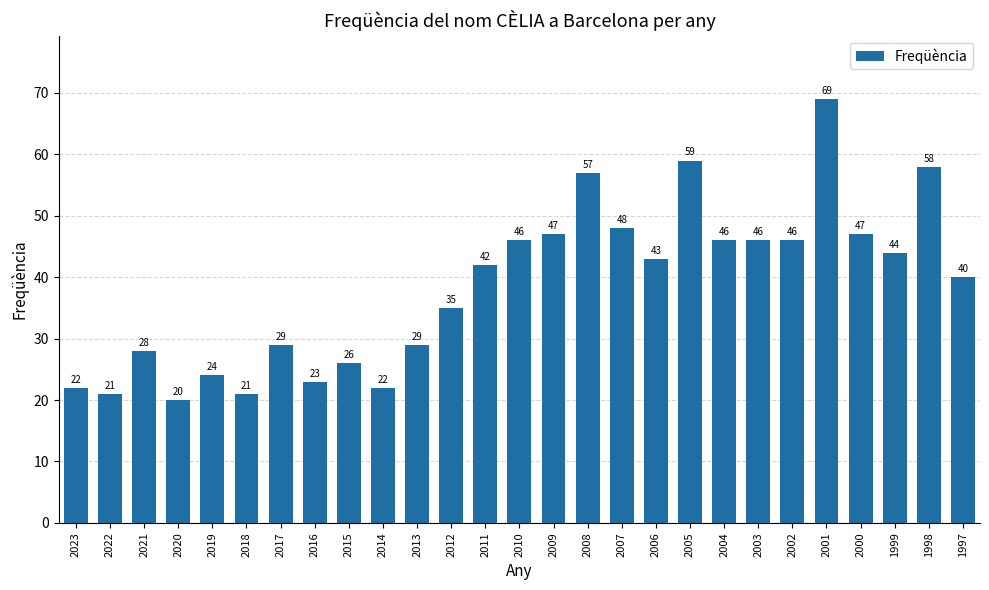

What value does the data have at 1997, to the nearest 10?

40